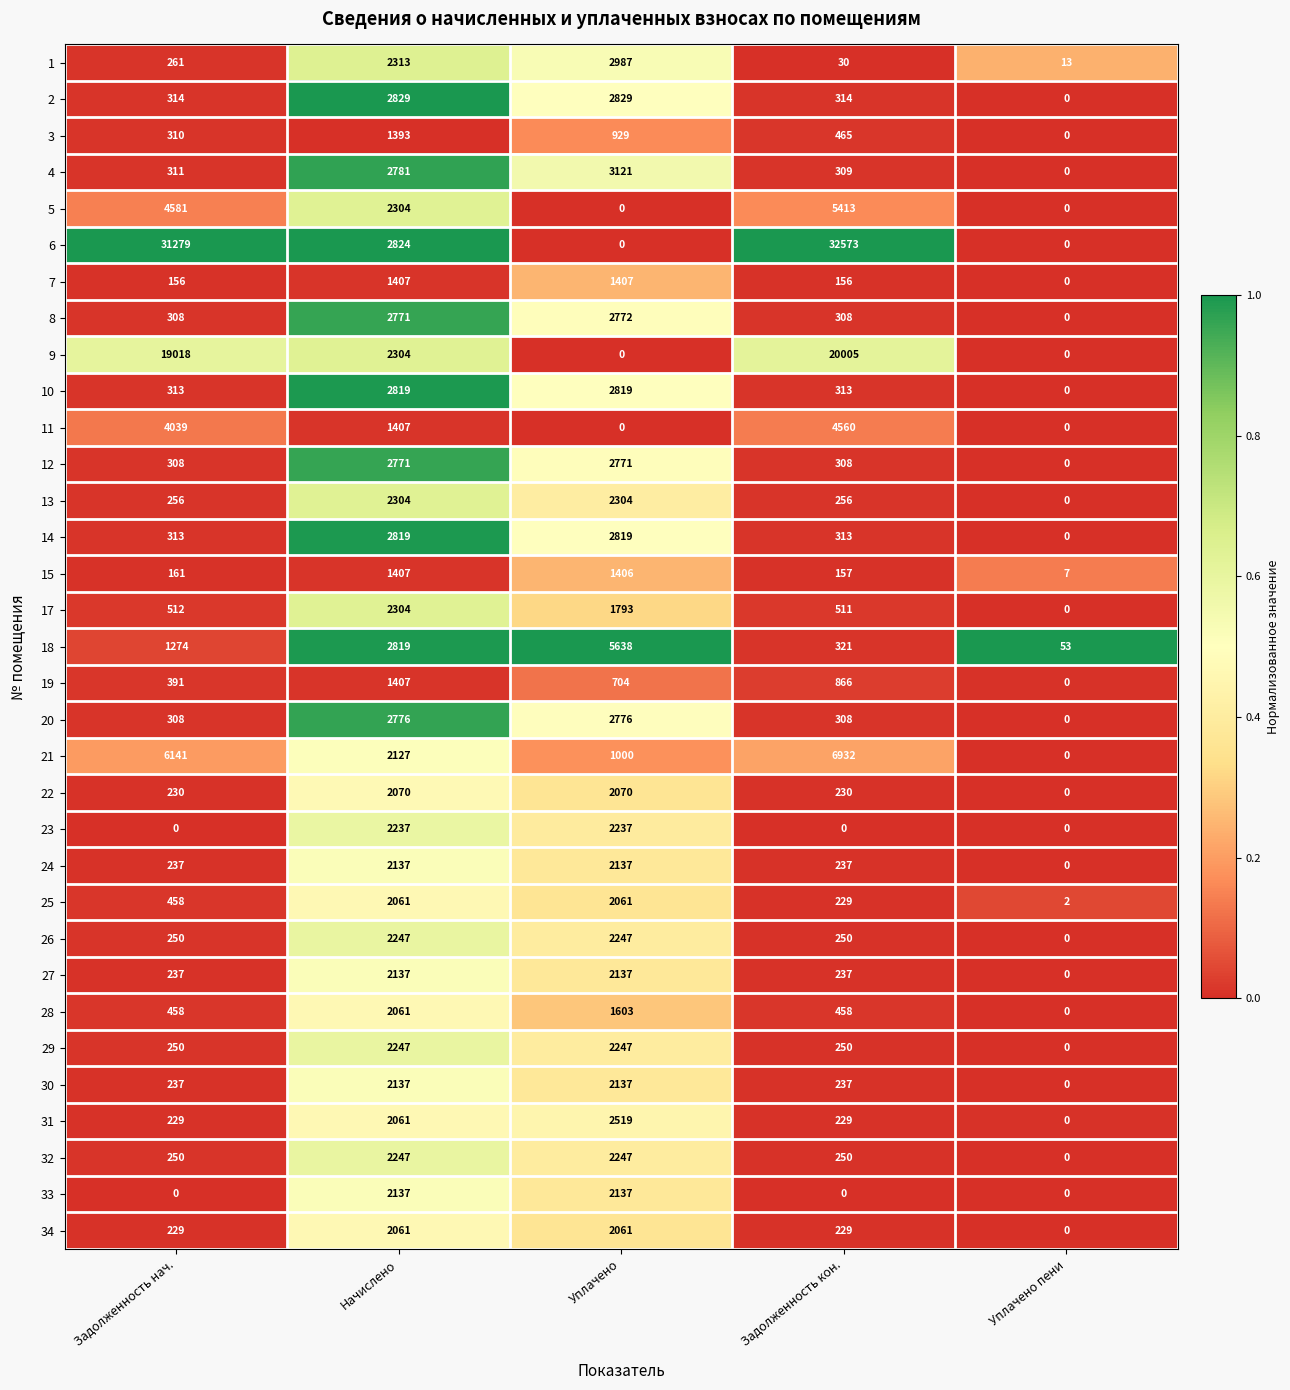

At how many categories does at least one series exceed 0?

5